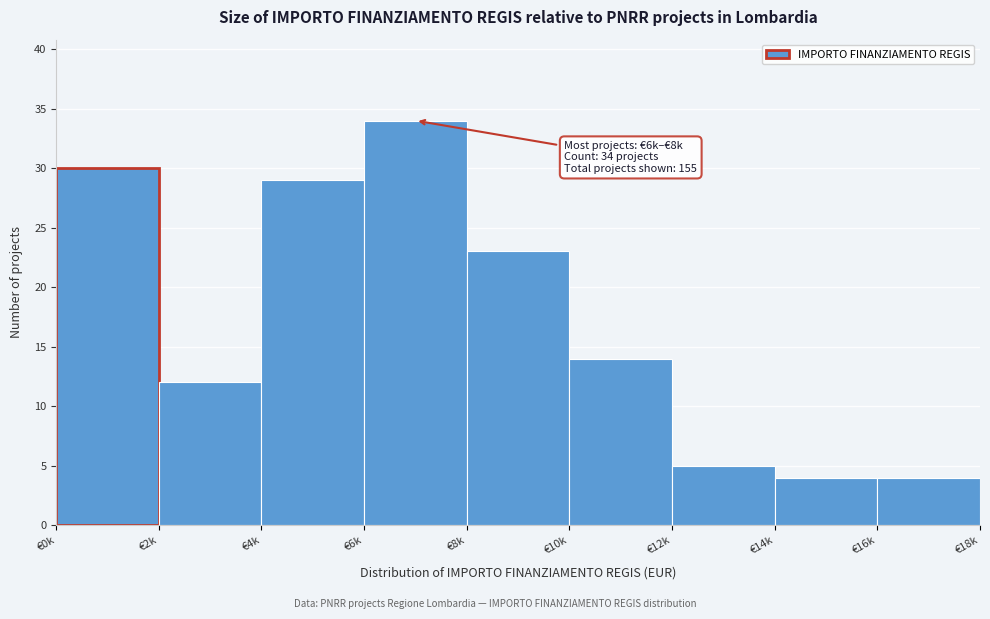

Reading left to right, extract all data points from this chart.

€0k=30	€2k=12	€4k=29	€6k=34	€8k=23	€10k=14	€12k=5	€14k=4	€16k=4